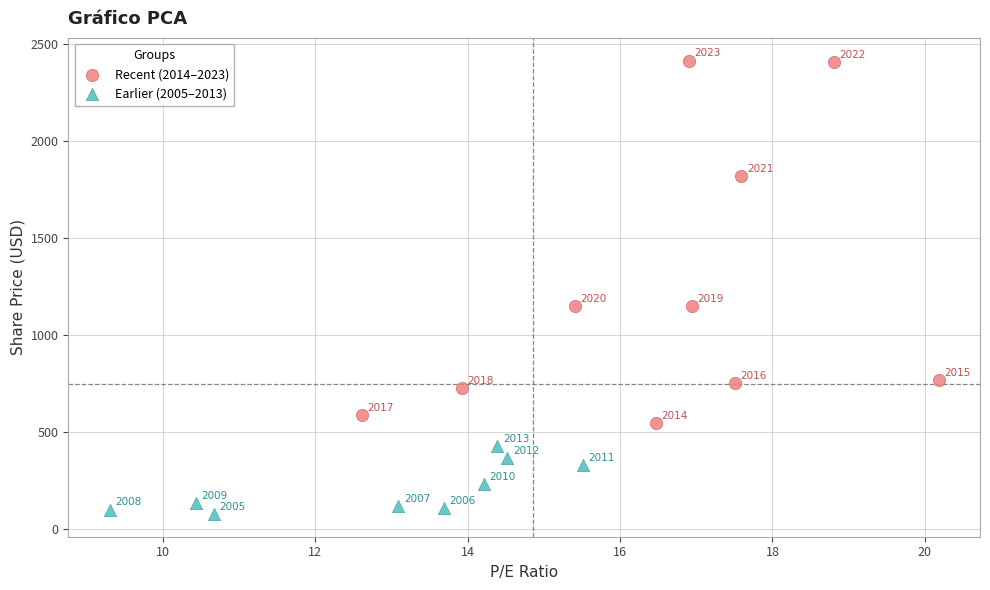

Which series contains the highest Y value?

Recent (2014–2023)